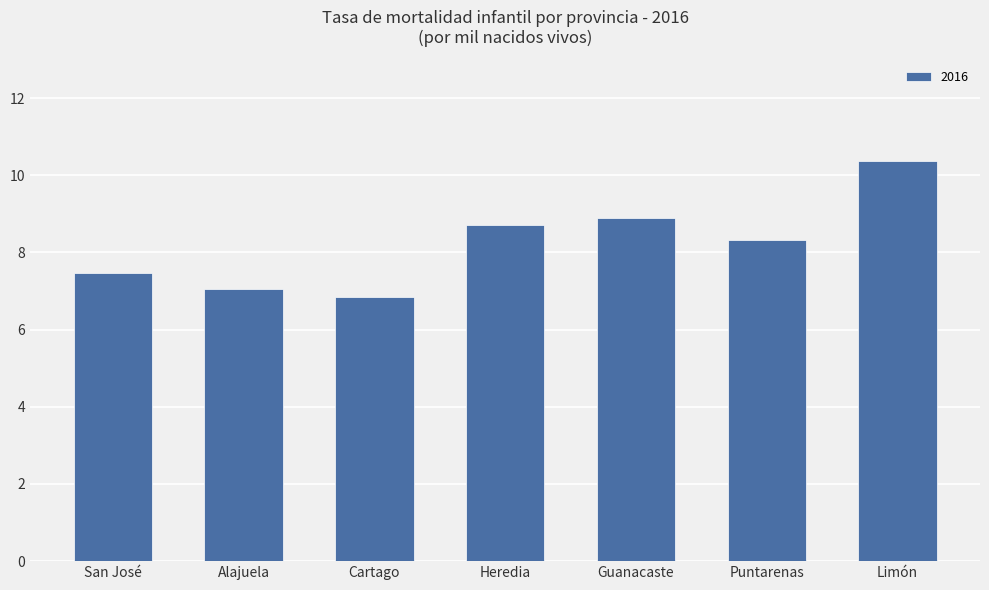

Read the value at San José.

7.5